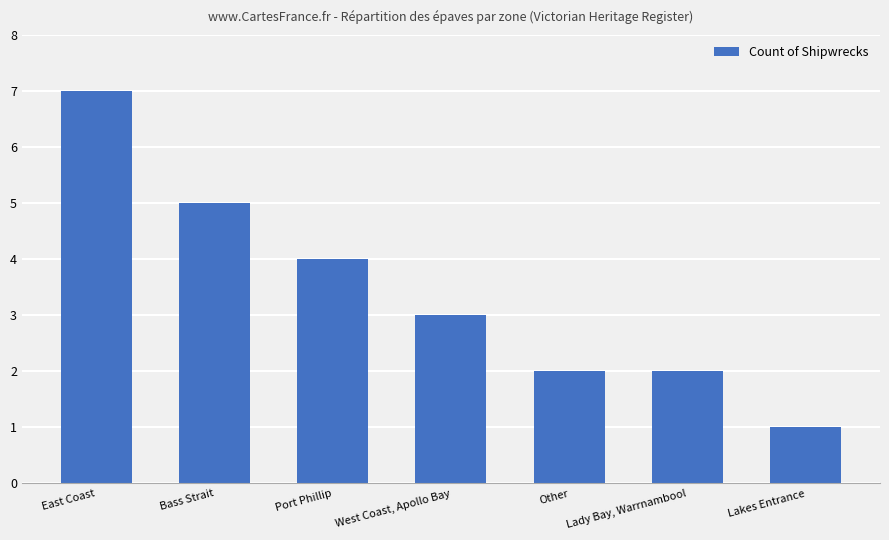

Which category has the lowest value across all series?

Lakes Entrance